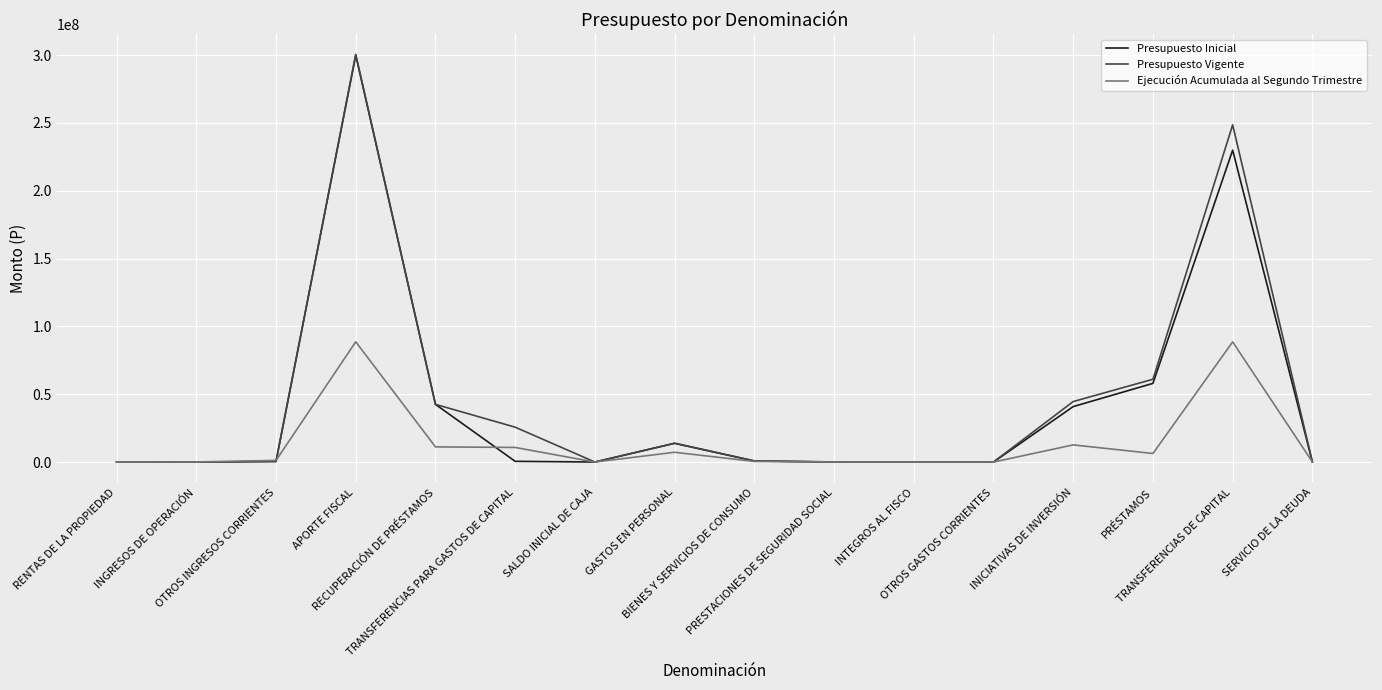

Which series has the largest range (max minus min)?

Presupuesto Vigente